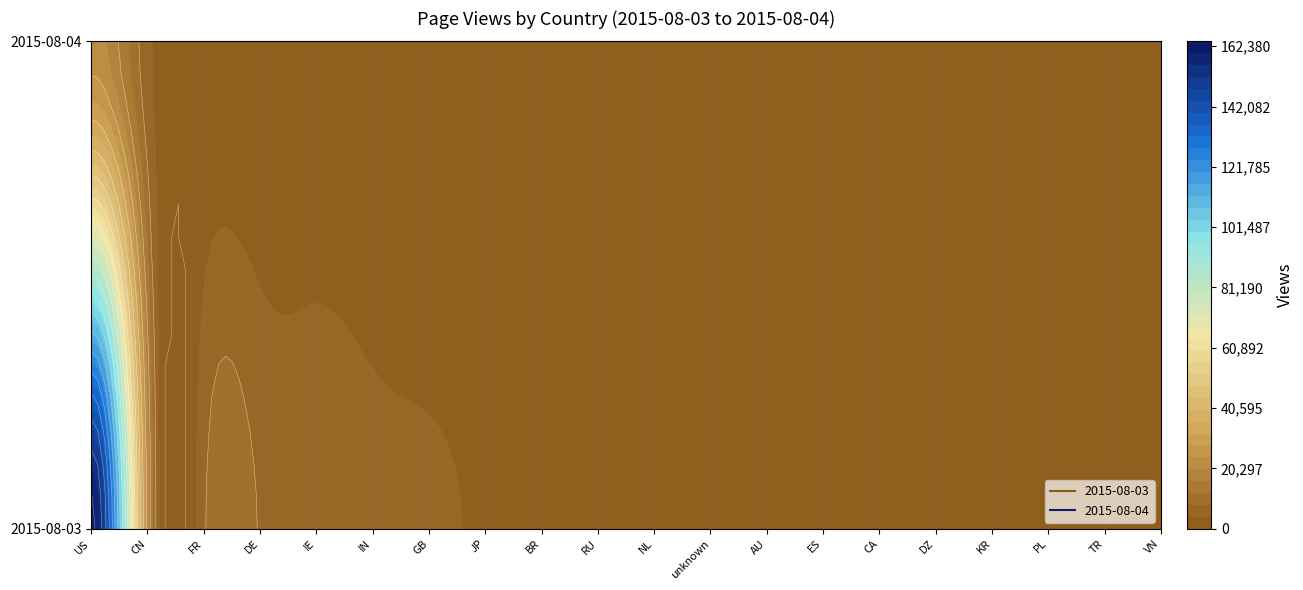

Is it true that 2015-08-04 equals 98 at RU?

False